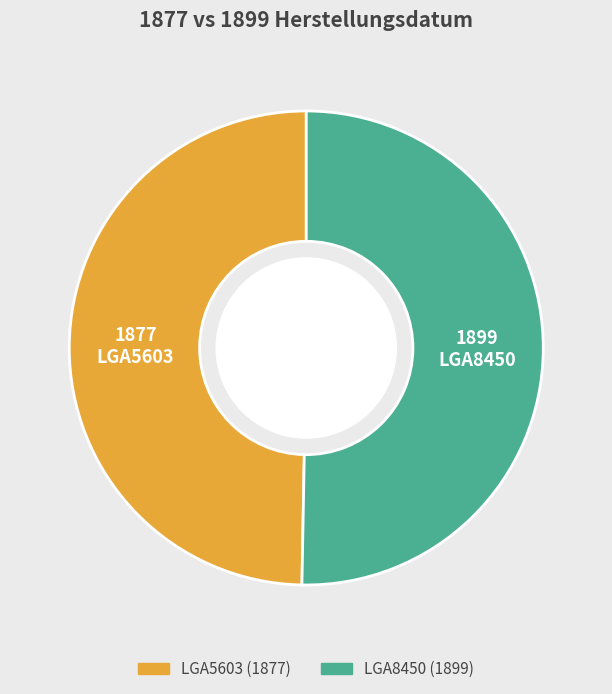

Does LGA5603 account for over 50% of the chart?

No